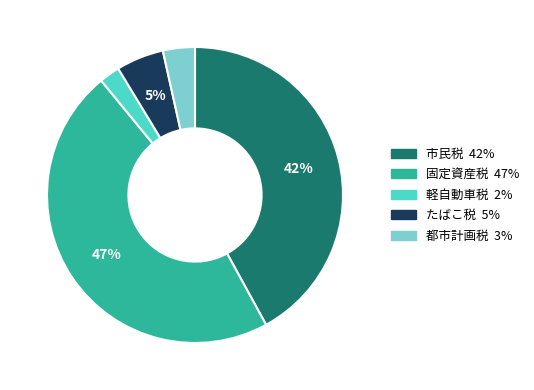

Is the sum of 都市計画税 and 軽自動車税 greater than half?

No